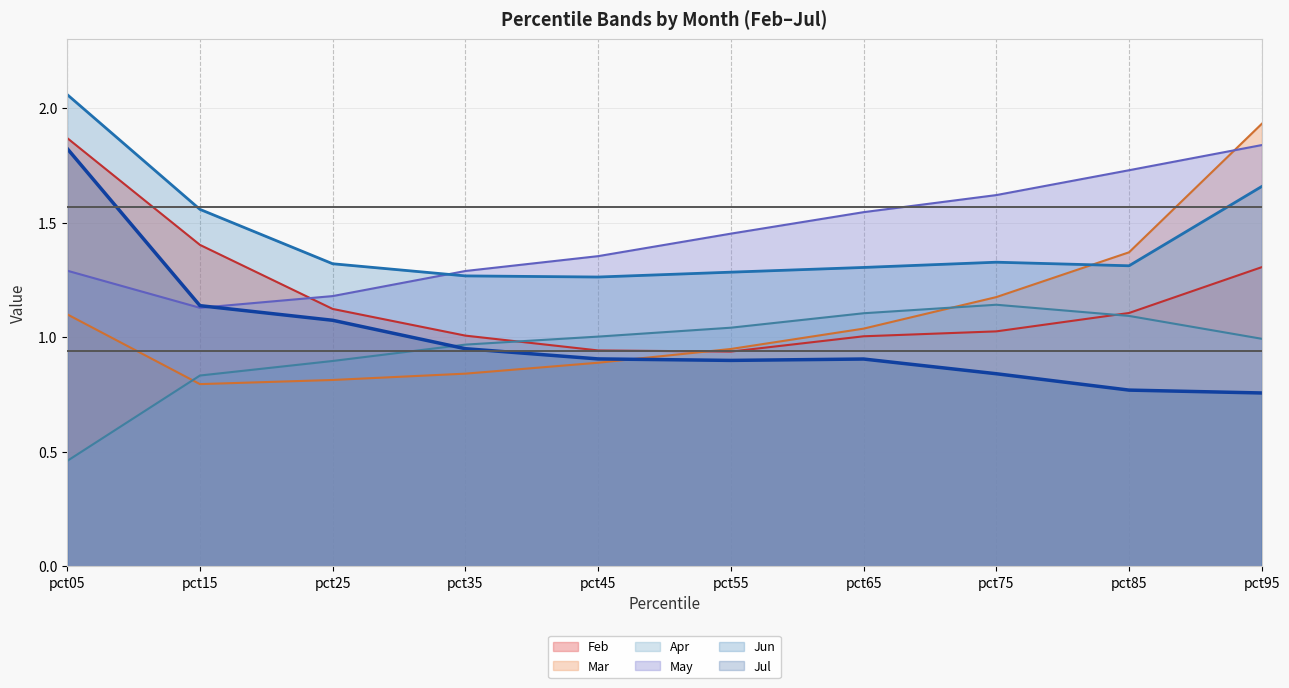

What is the smallest value displayed?

0.5